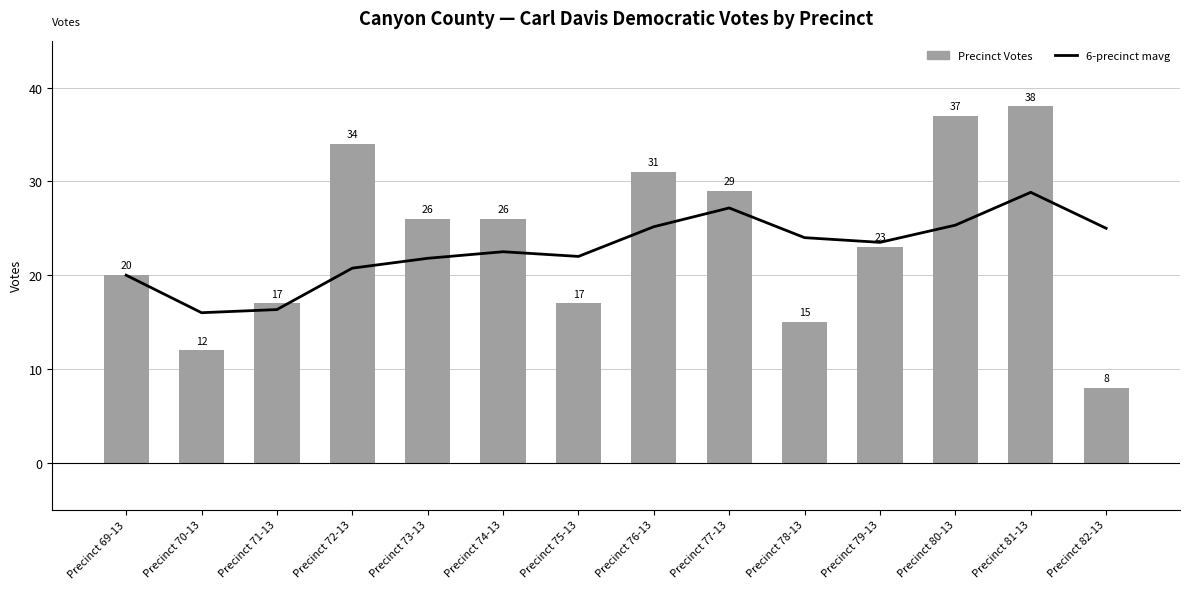

Which has a higher value, Precinct 74-13 or Precinct 77-13?

Precinct 77-13